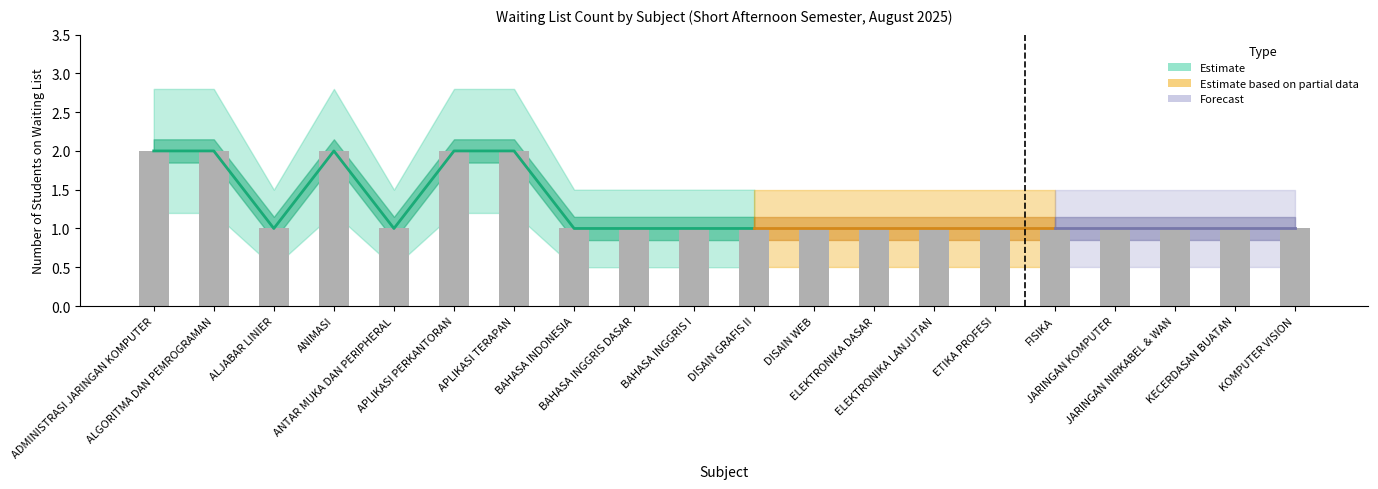

What position from the left is ADMINISTRASI JARINGAN KOMPUTER?

1